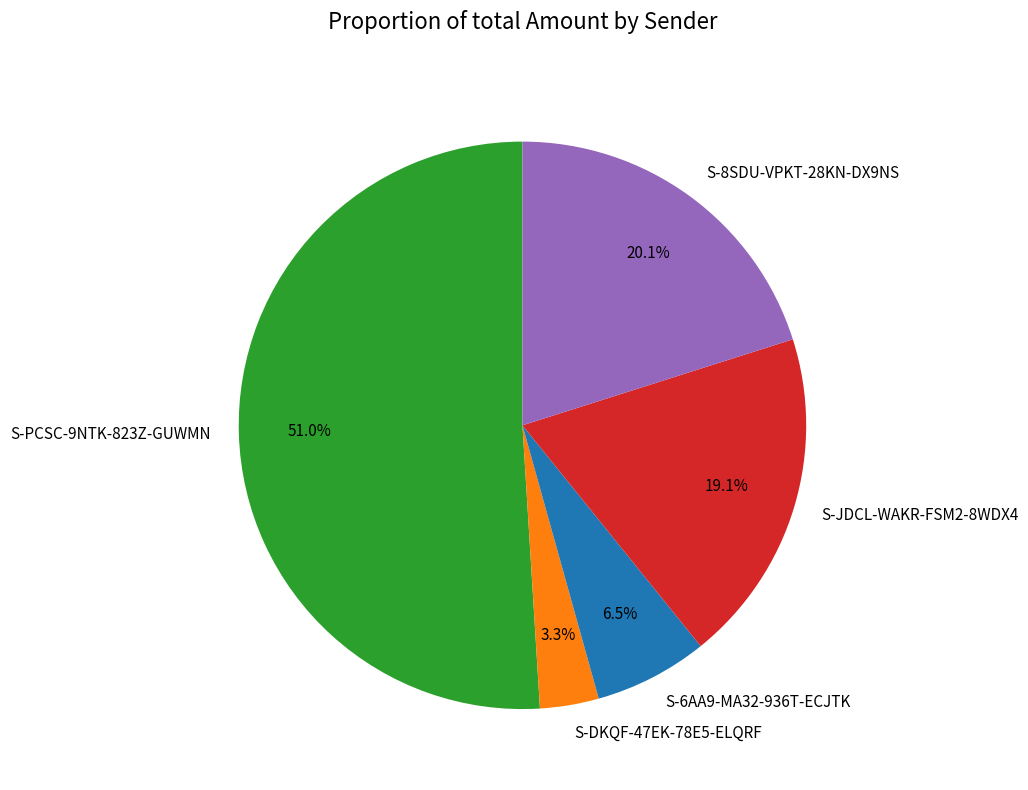

Which has a higher value, S-JDCL-WAKR-FSM2-8WDX4 or S-8SDU-VPKT-28KN-DX9NS?

S-8SDU-VPKT-28KN-DX9NS